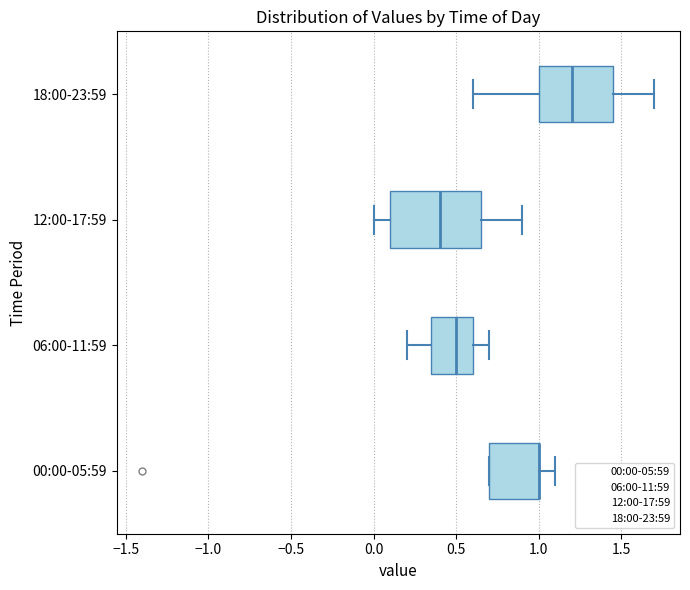

Where does the right whisker of the box for 18:00-23:59 end on the x-axis? The values are not printed on the chart, so give them approximately, as read against the axis.

1.70